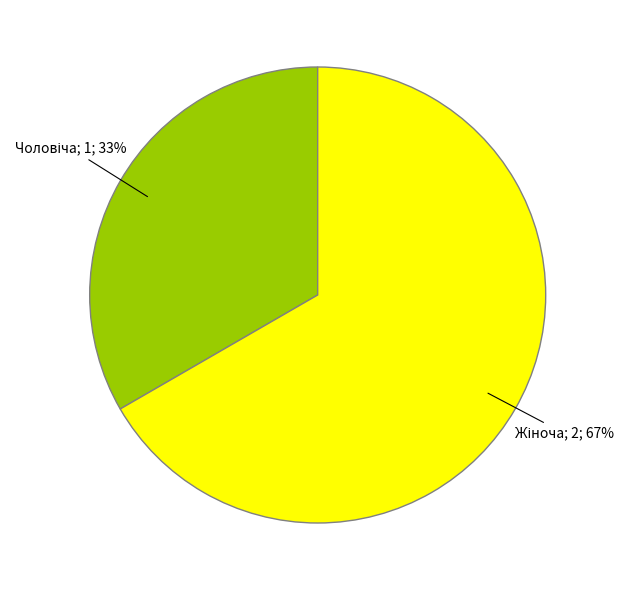

Is there a majority slice in this chart?

Yes